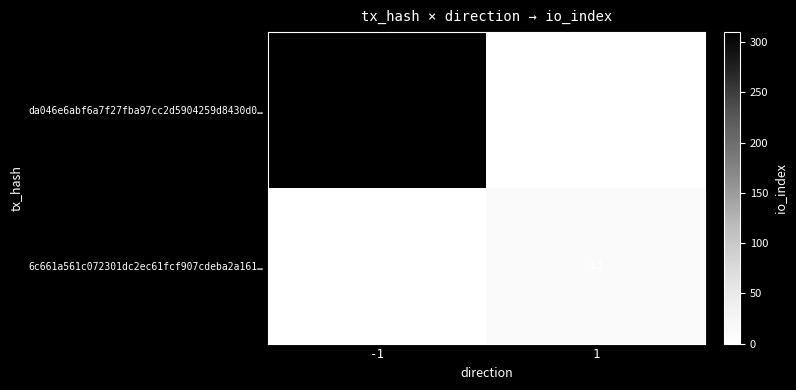

Which series has the largest total across all categories?

da046e6abf6a7f27fba97cc2d5904259d8430d0…